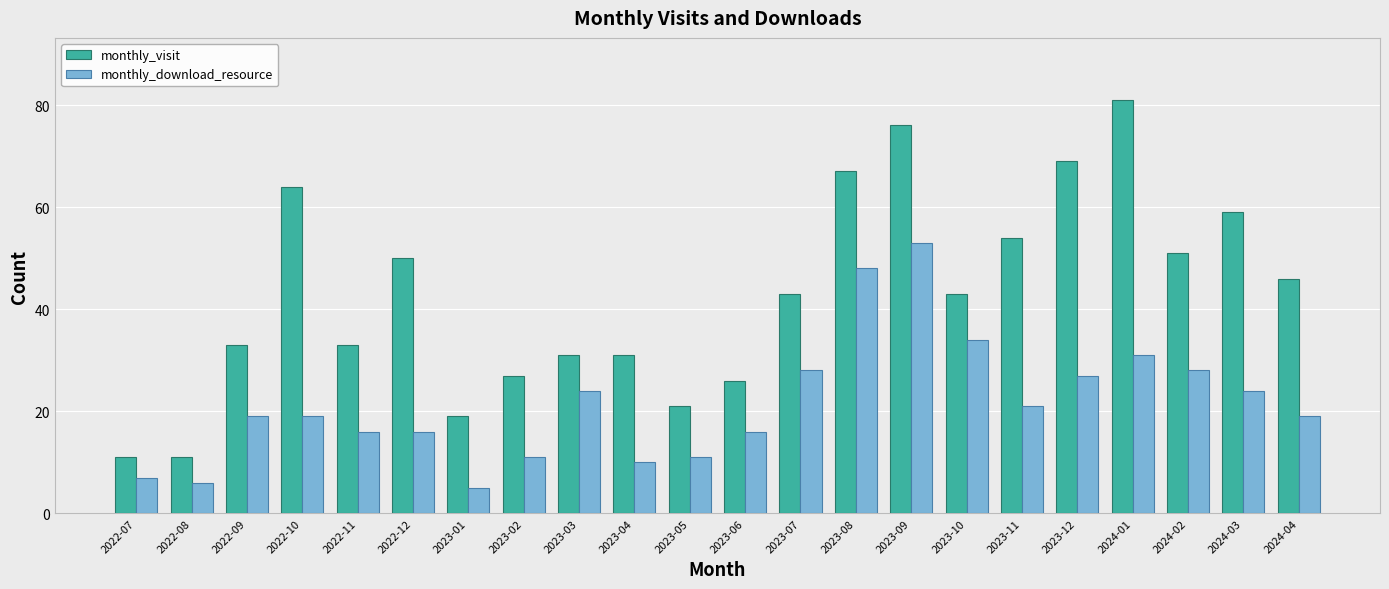

How many categories are shown in the chart?

22